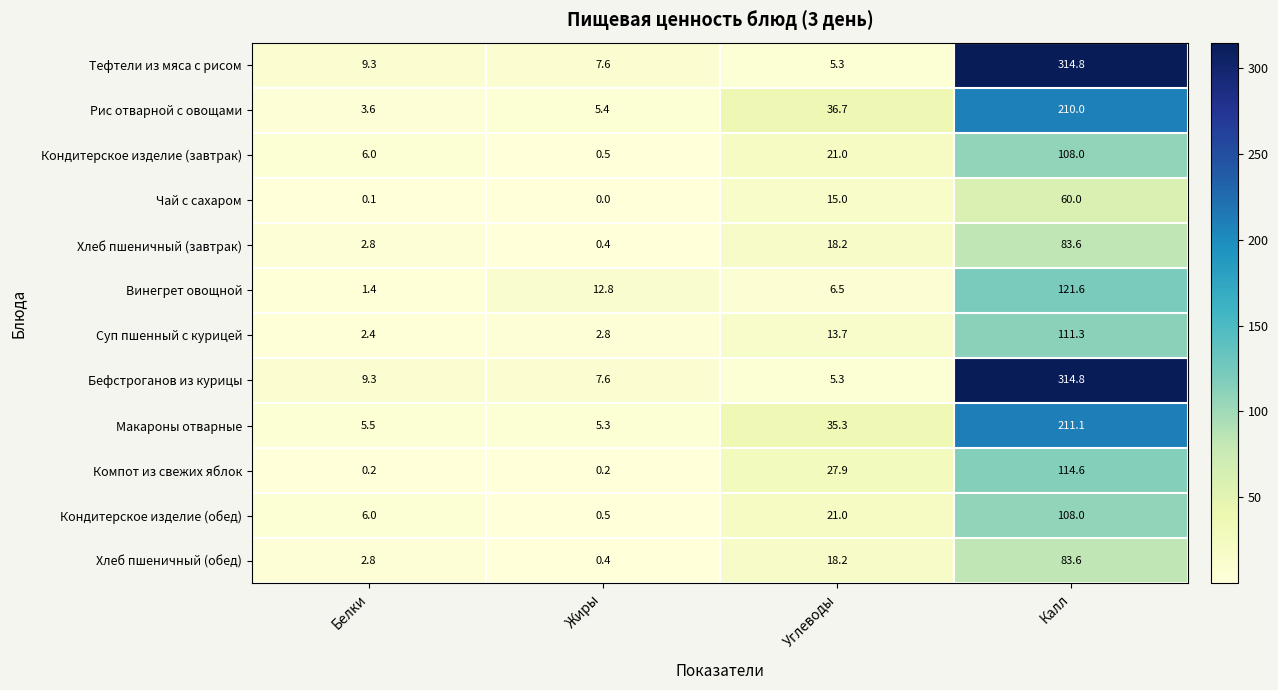

At which category is the sum across all series the highest?

Калл